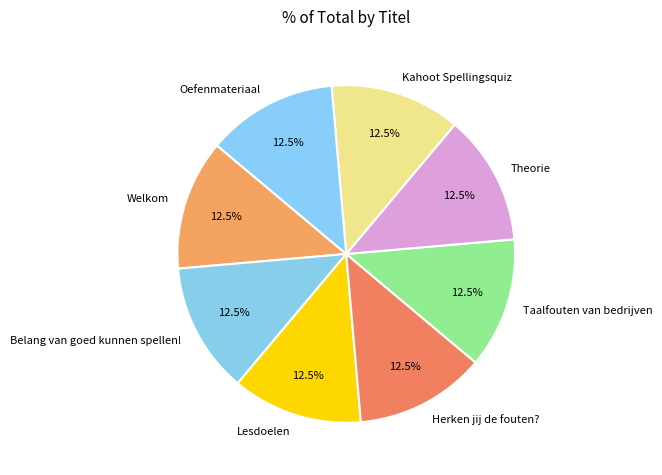

Is Belang van goed kunnen spellen! the majority of the pie?

No